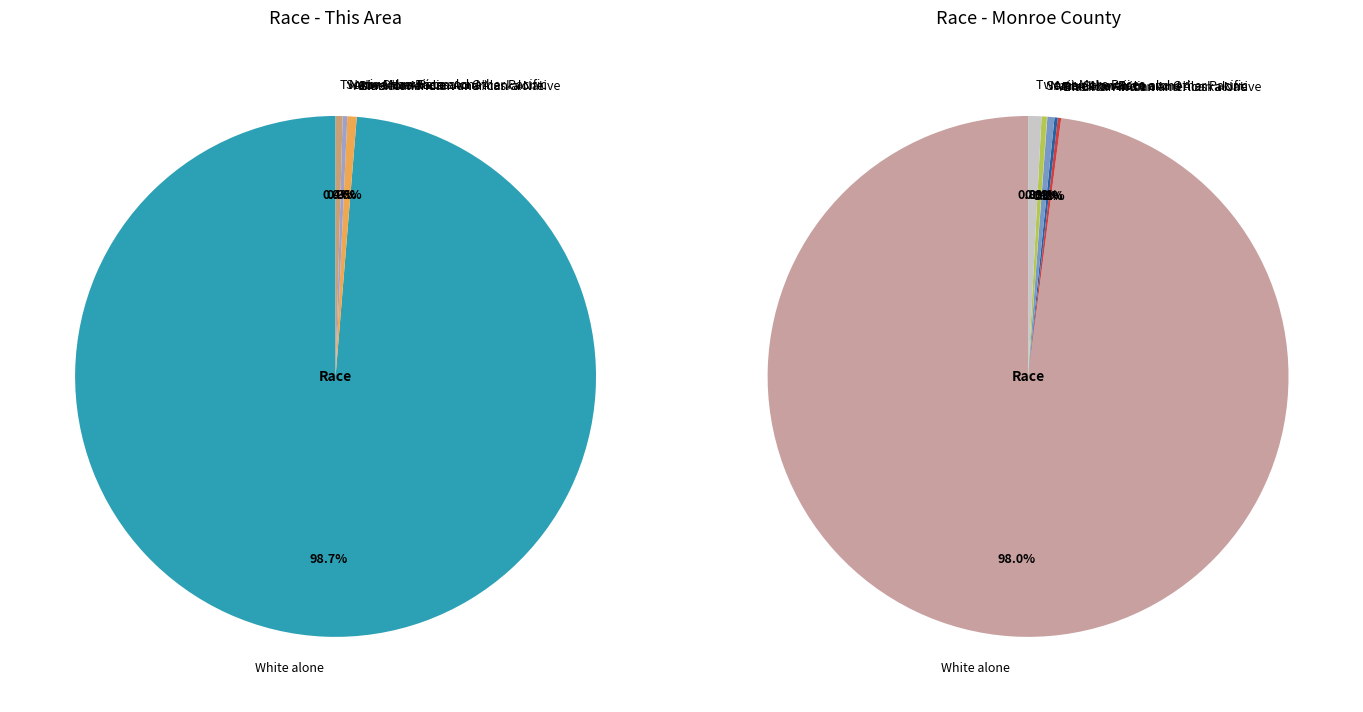

How many segments does this pie chart have?

7